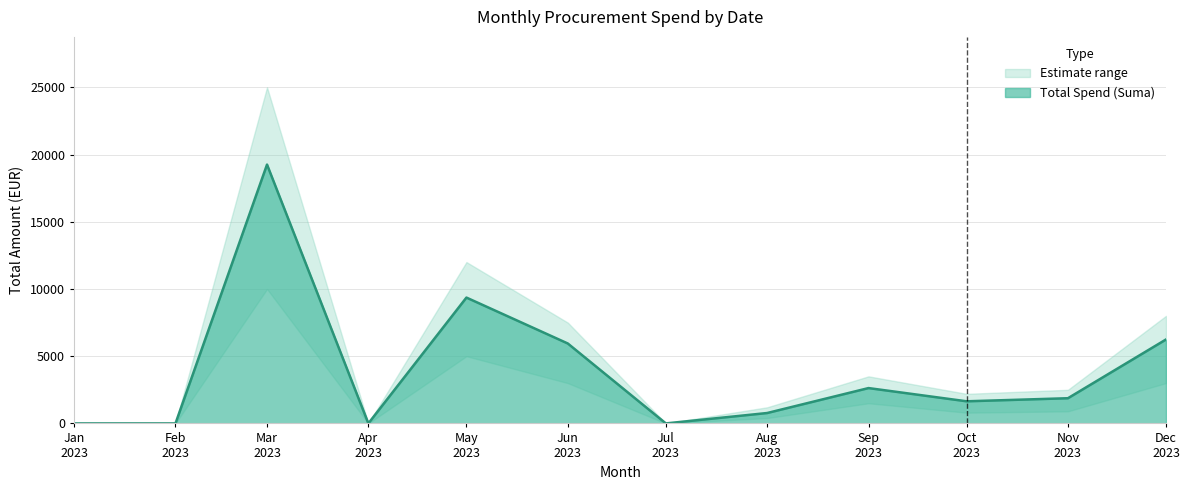

How many positive values does the Lower Bound series have?

8